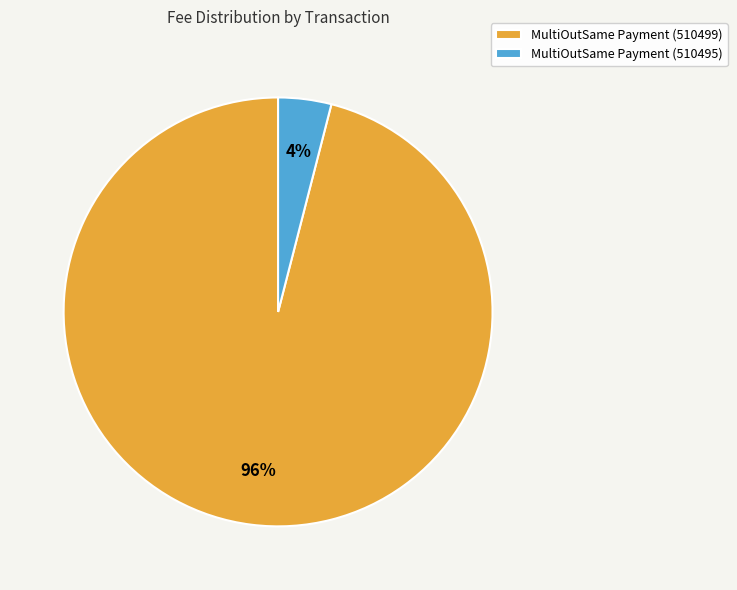

What percentage is the MultiOutSame Payment (510499) slice, to the nearest percent?

96%